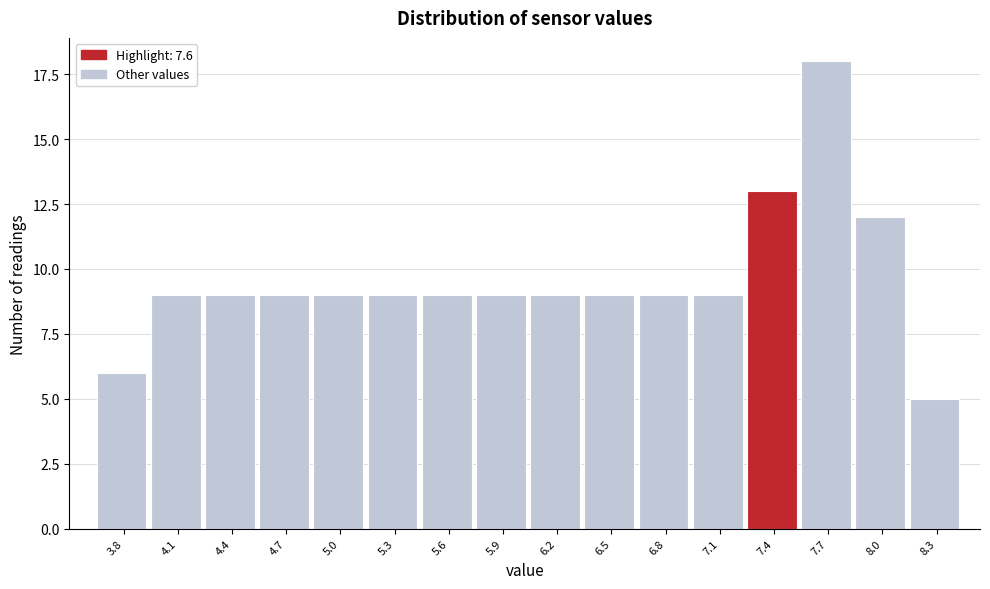

Reading left to right, transcribe all the data shown in this chart.

6	9	9	9	9	9	9	9	9	9	9	9	13	18	12	5